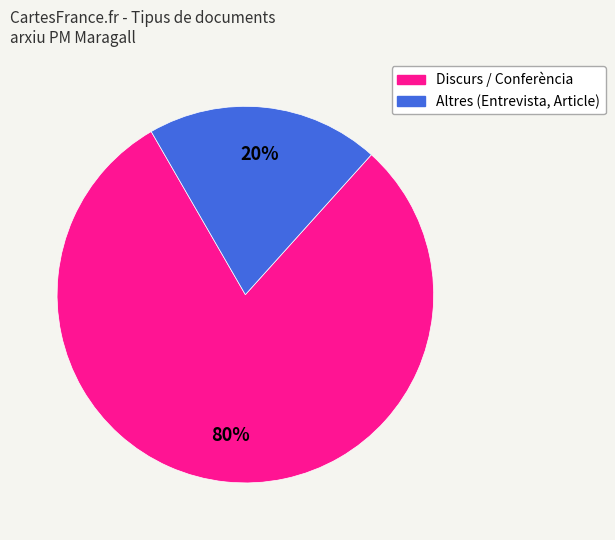

Is there any slice that represents more than half of the pie?

Yes